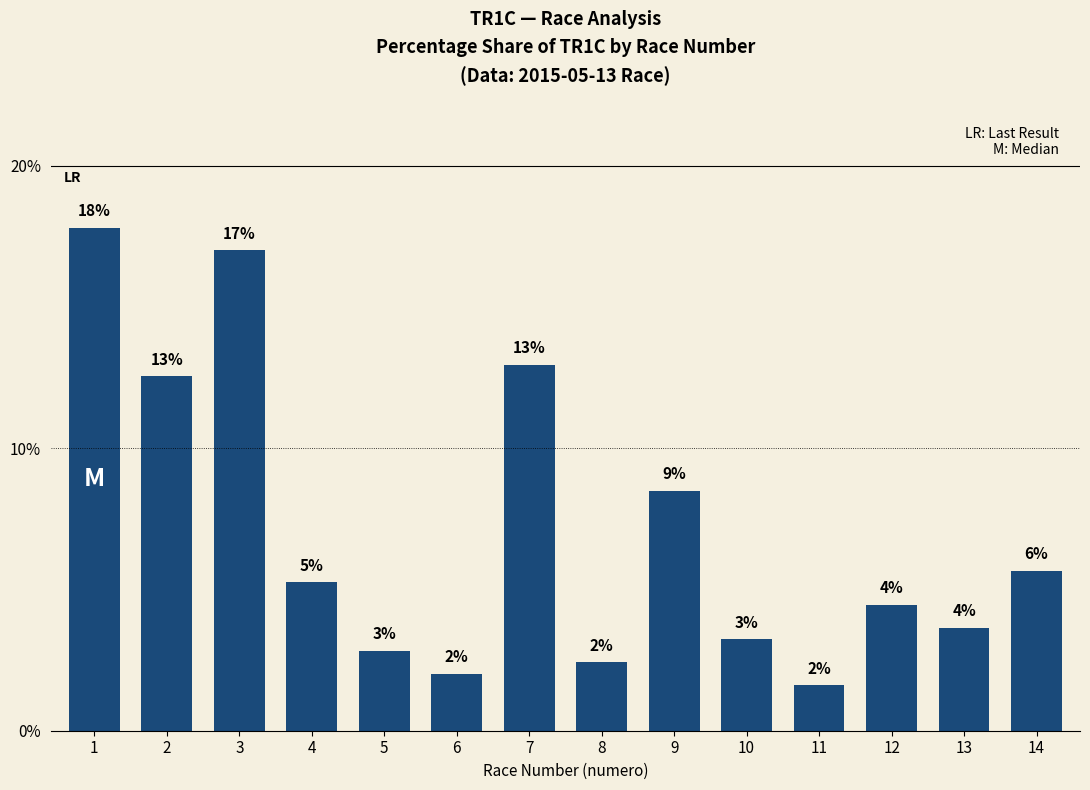

How many bars are there in total?

14